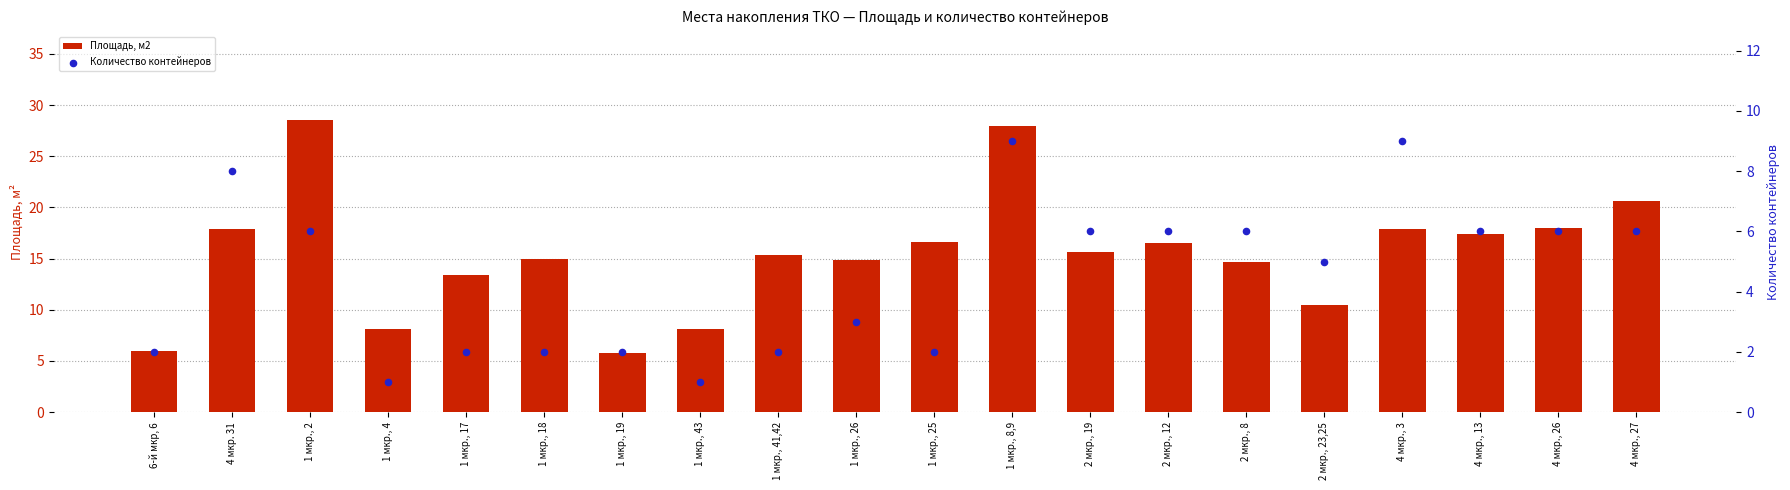

At which category is the sum across all series the highest?

1 мкр., 8,9